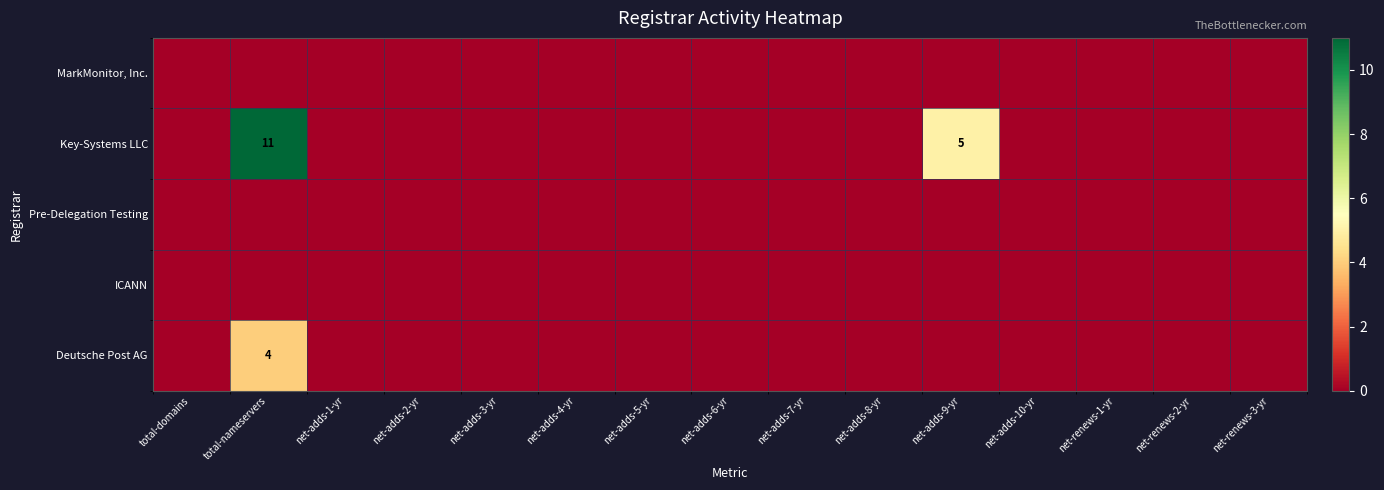

Which series has the widest spread of values?

Key-Systems LLC